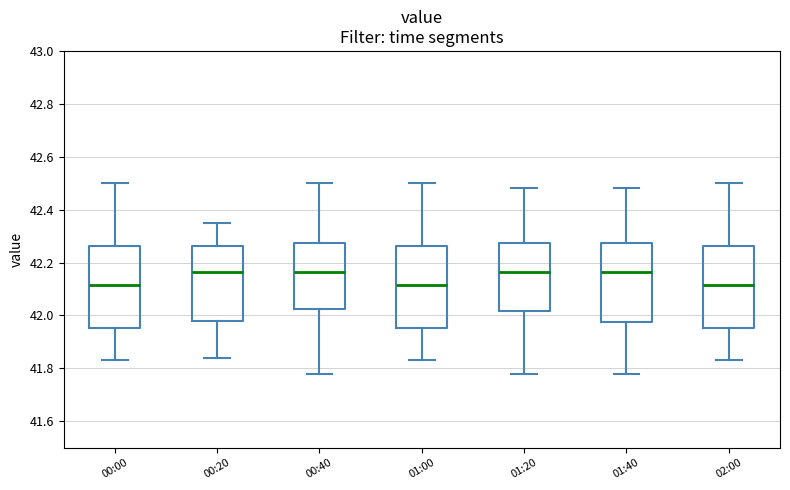

Reading left to right, transcribe this box plot: for each box, give where its median line is, the range the box spans, and where its two whiskers end, as read against the y-axis. The values are not printed on the chart, so give them approximately, as read against the axis.

00:00: median 42.12, box 41.96 to 42.26, whiskers 41.84 to 42.50
00:20: median 42.16, box 41.98 to 42.26, whiskers 41.84 to 42.36
00:40: median 42.16, box 42.02 to 42.28, whiskers 41.78 to 42.50
01:00: median 42.12, box 41.96 to 42.26, whiskers 41.84 to 42.50
01:20: median 42.16, box 42.02 to 42.28, whiskers 41.78 to 42.48
01:40: median 42.16, box 41.98 to 42.28, whiskers 41.78 to 42.48
02:00: median 42.12, box 41.96 to 42.26, whiskers 41.84 to 42.50